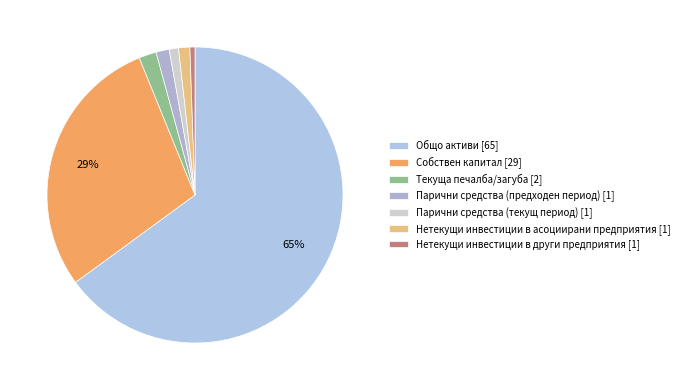

What is the largest slice in the pie chart?

Общо активи